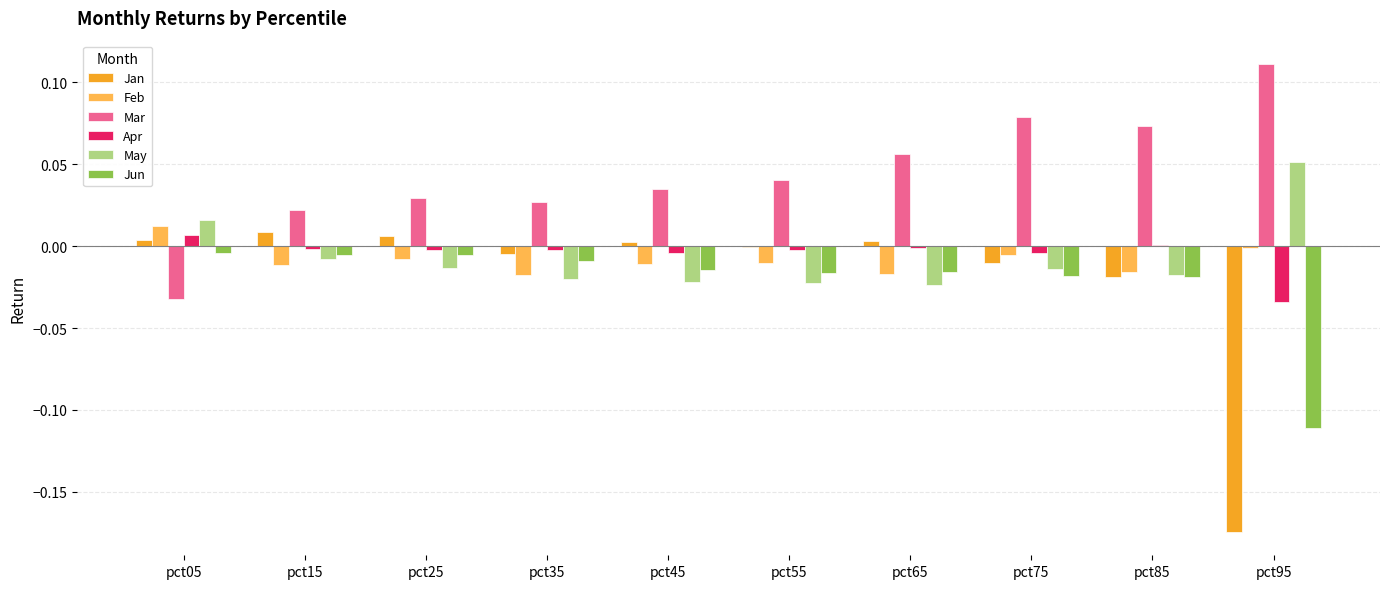

How many values in May are above zero?

2